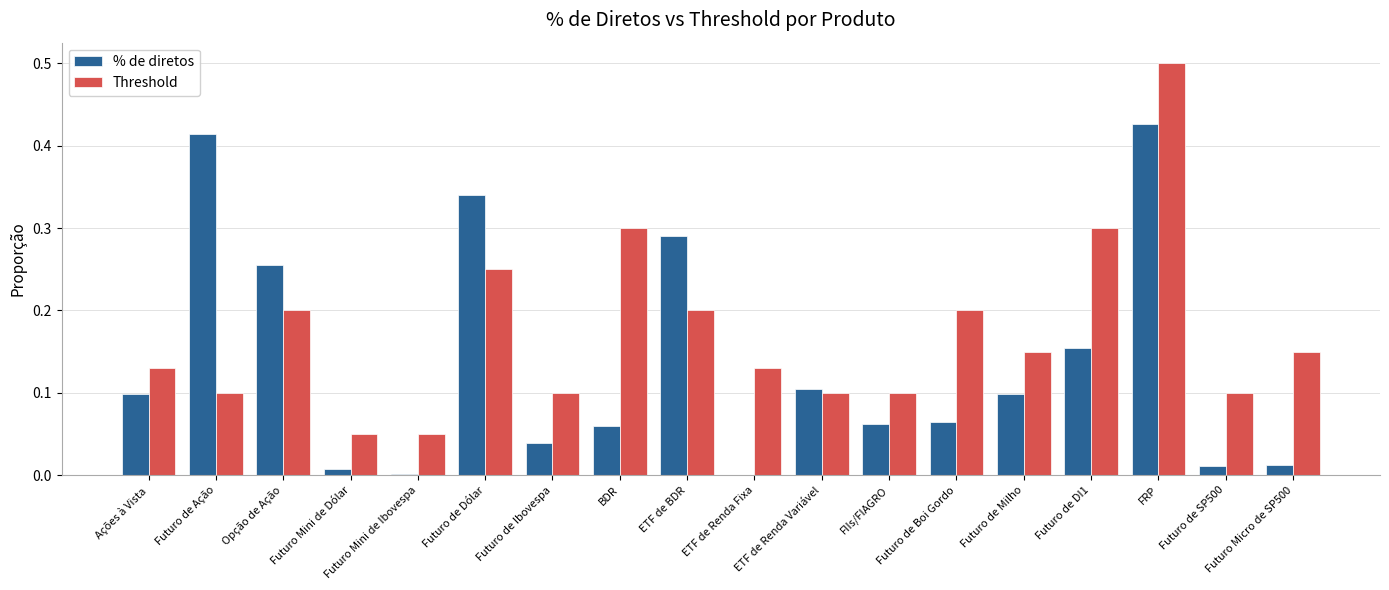

Which series changed the most between Futuro de Ibovespa and ETF de BDR?

% de diretos